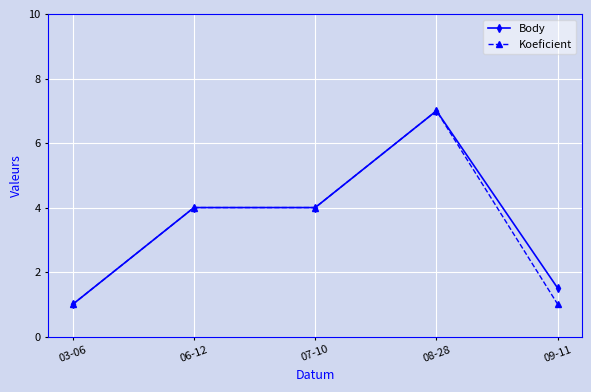

Which label corresponds to the largest value in the chart?

08-28